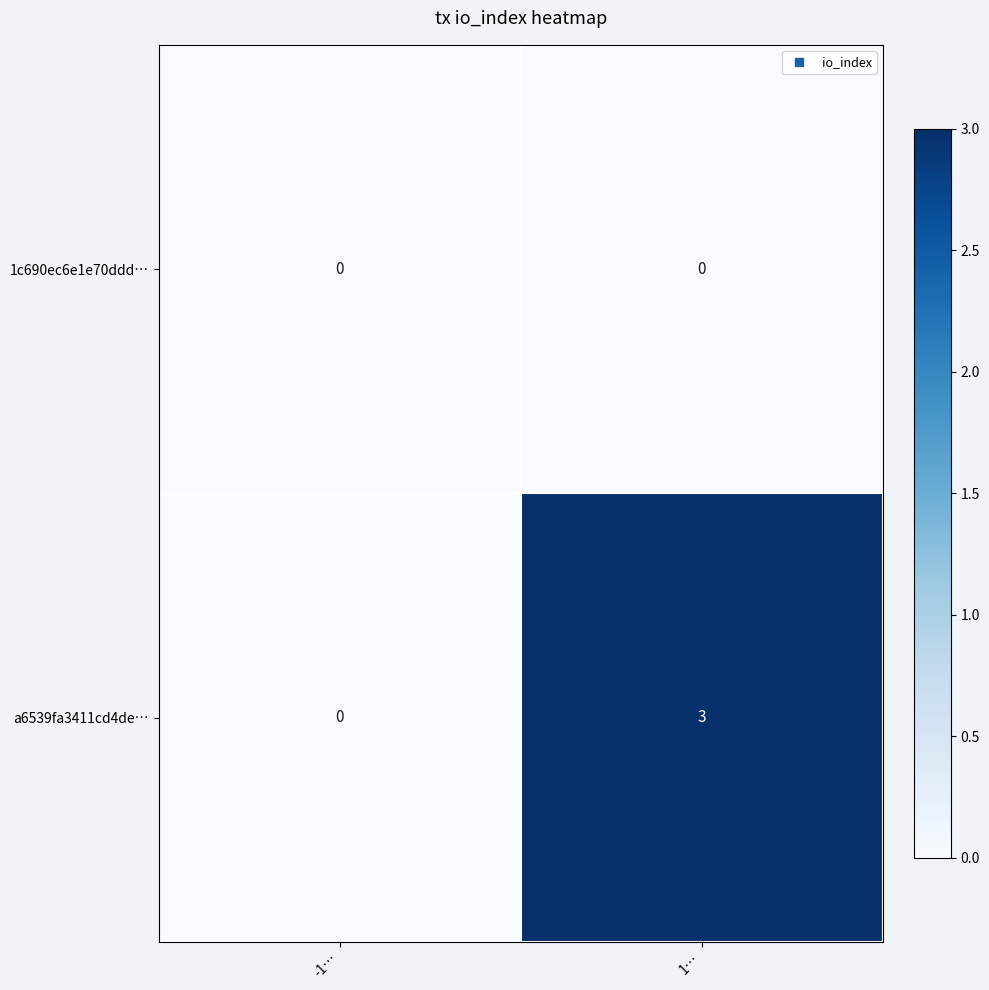

Which series changed the most between -1… and 1…?

a6539fa3411cd4de…